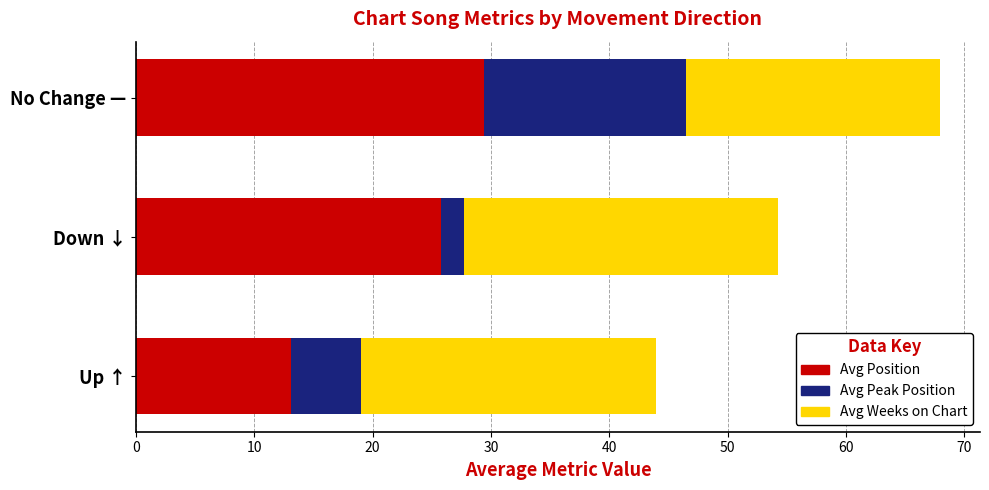

At which category is the sum across all series the highest?

No Change —